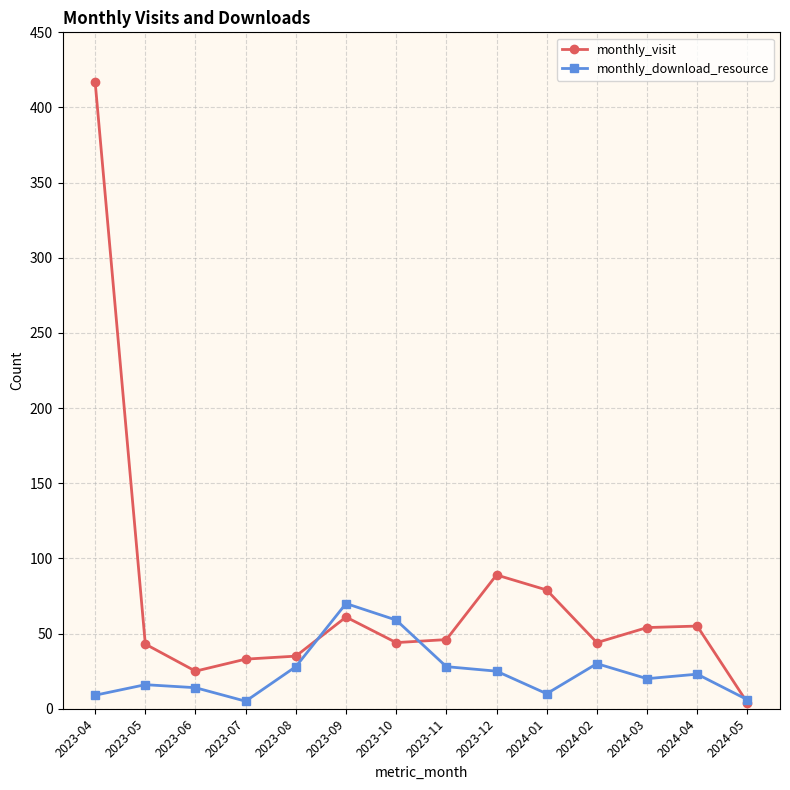

Which series has the largest range (max minus min)?

monthly_visit